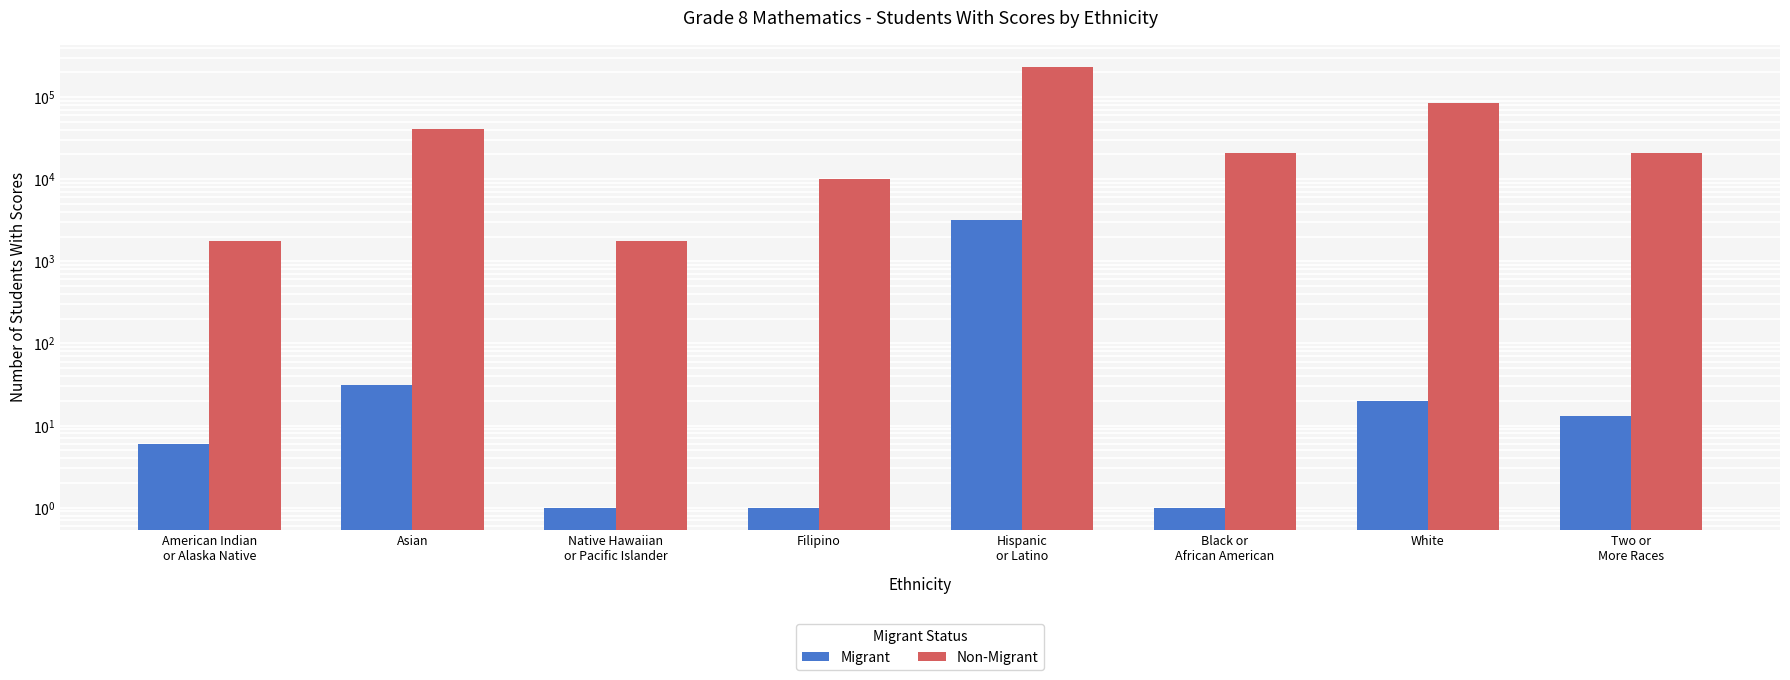

How many data points in Non-Migrant are less than 20981?

4